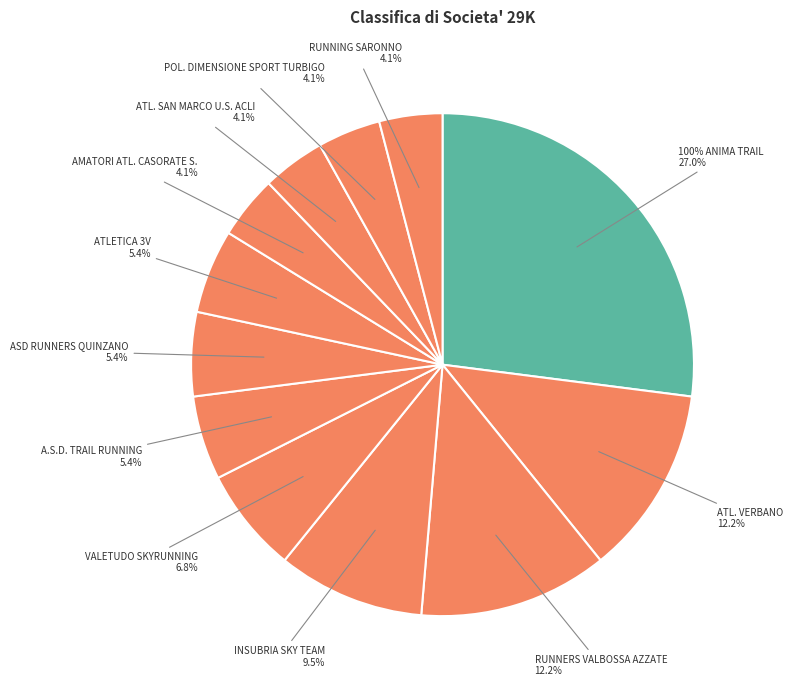

Does VALETUDO SKYRUNNING account for over 50% of the chart?

No